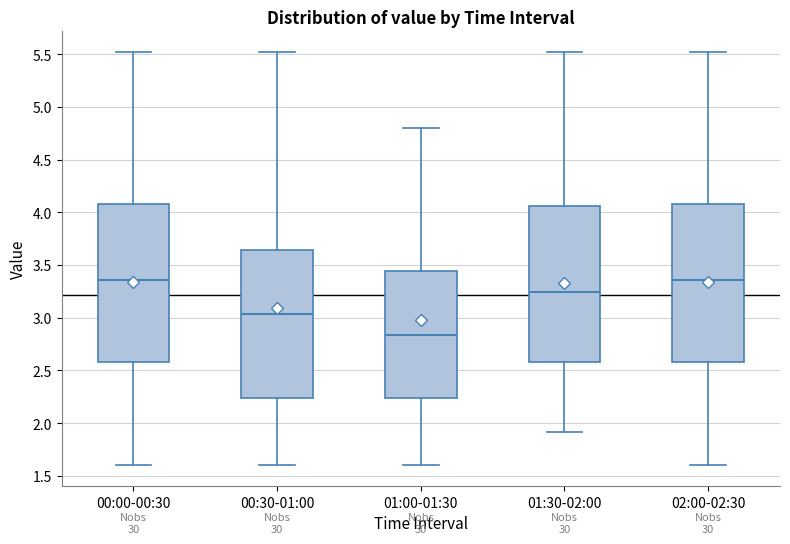

Which box's median line is the lowest?

01:00-01:30